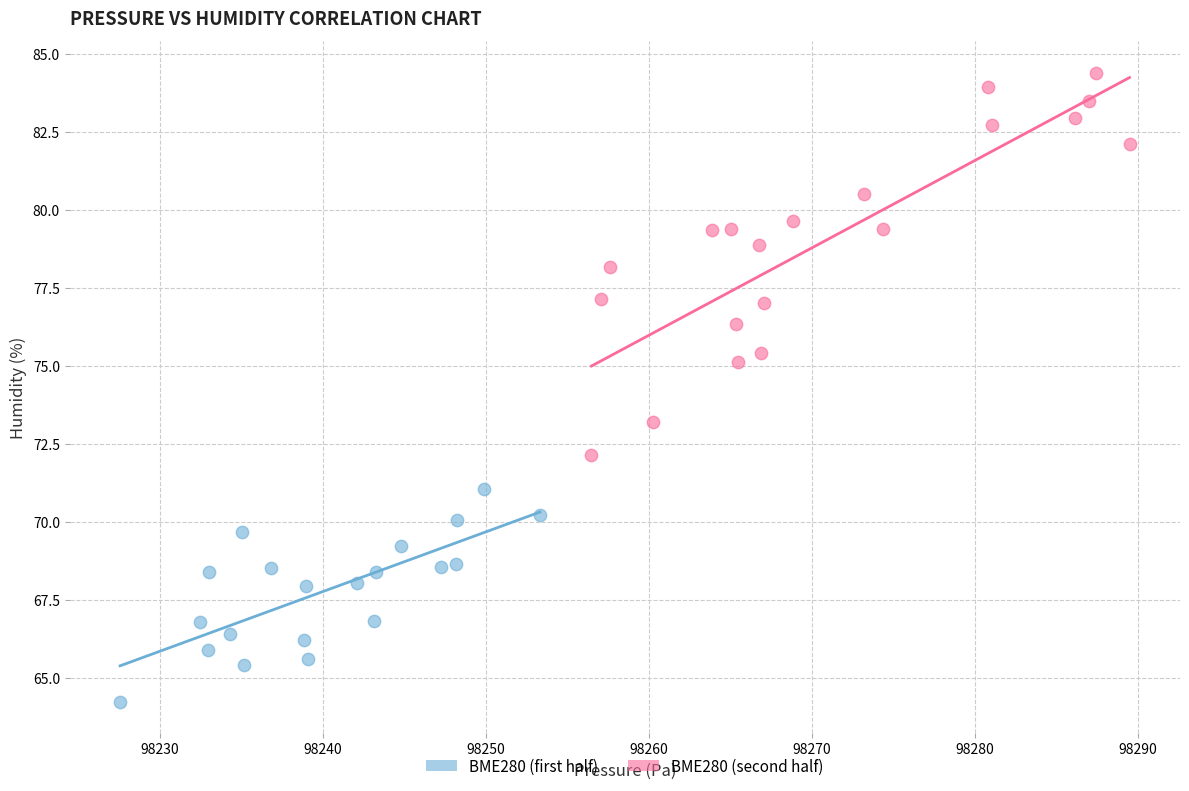

Which series reaches the maximum Y coordinate?

BME280 (second half)